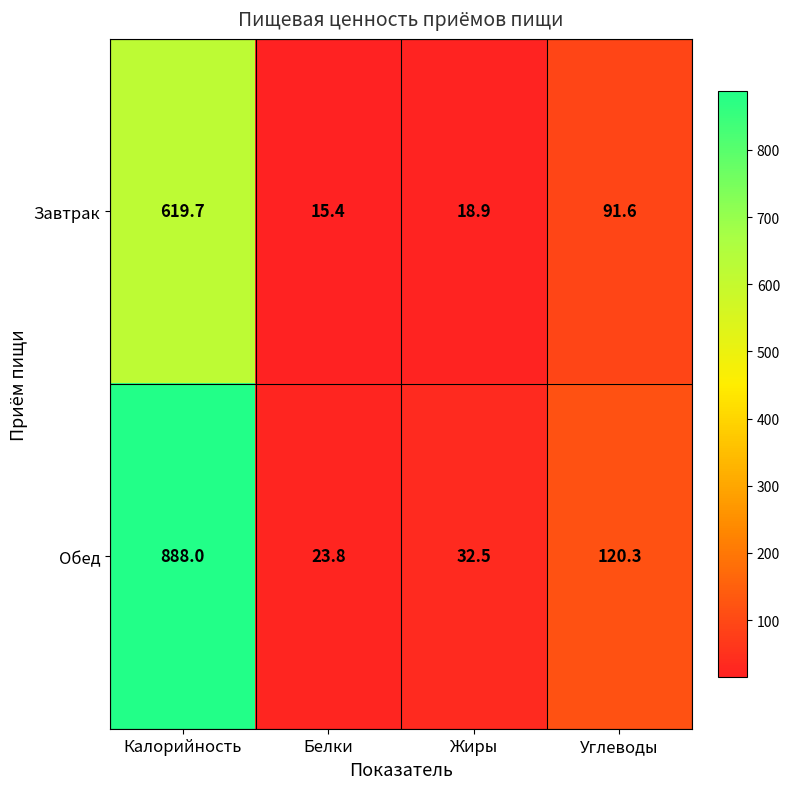

Reading right to left, transcribe all the data shown in this chart.

Завтрак: Углеводы=91.6	Жиры=18.9	Белки=15.4	Калорийность=619.7
Обед: Углеводы=120.3	Жиры=32.5	Белки=23.8	Калорийность=888.0